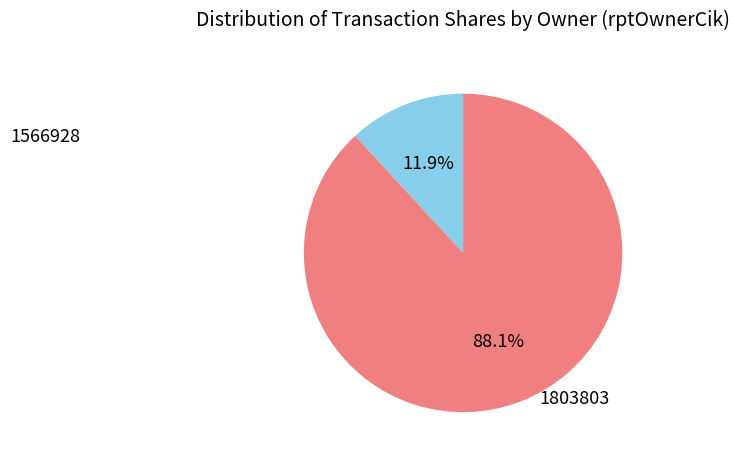

Is there a majority slice in this chart?

Yes